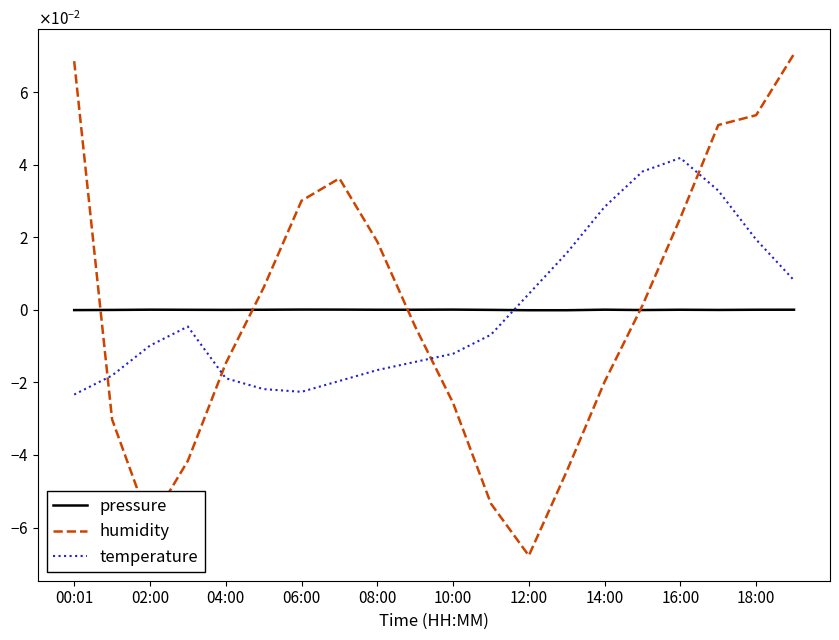

How many times do pressure and humidity cross each other?

4